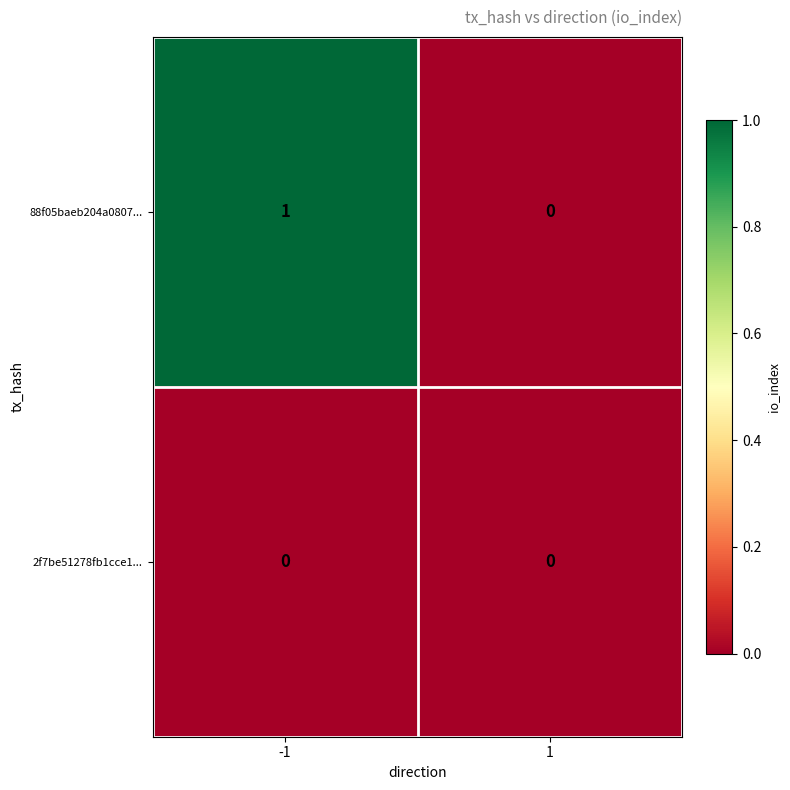

What is the difference between the highest and lowest values at -1?

1